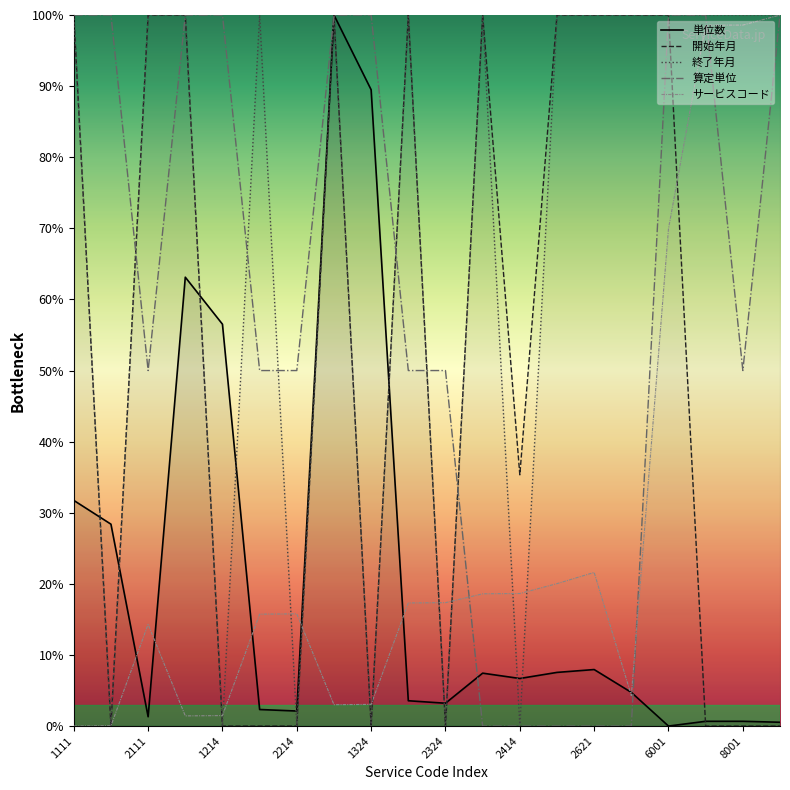

What is the average value of the 終了年月 series?

70.0